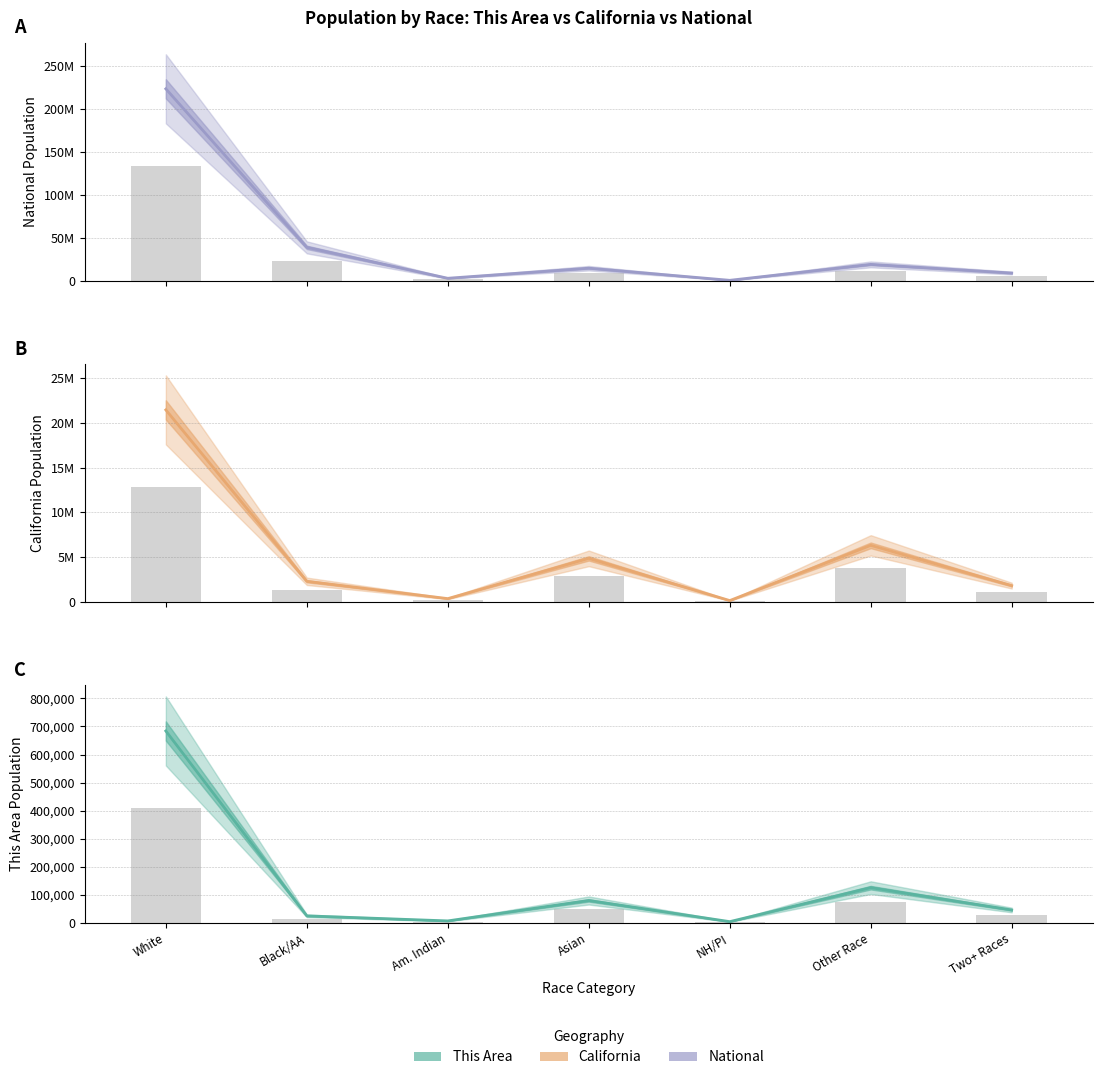

What is the approximate value of This Area at NH/PI?

4650